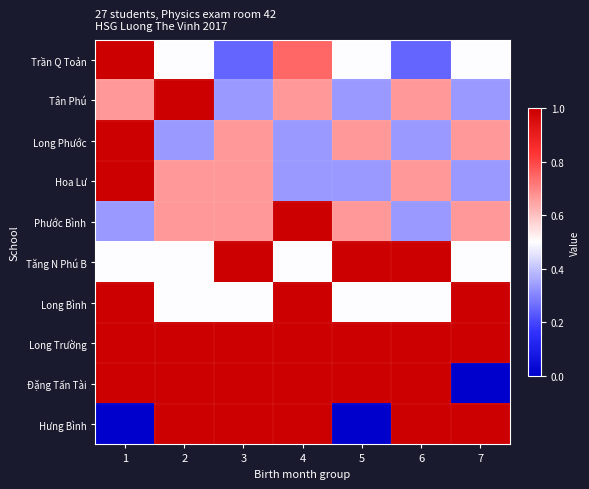

Which series has the widest spread of values?

Đặng Tấn Tài